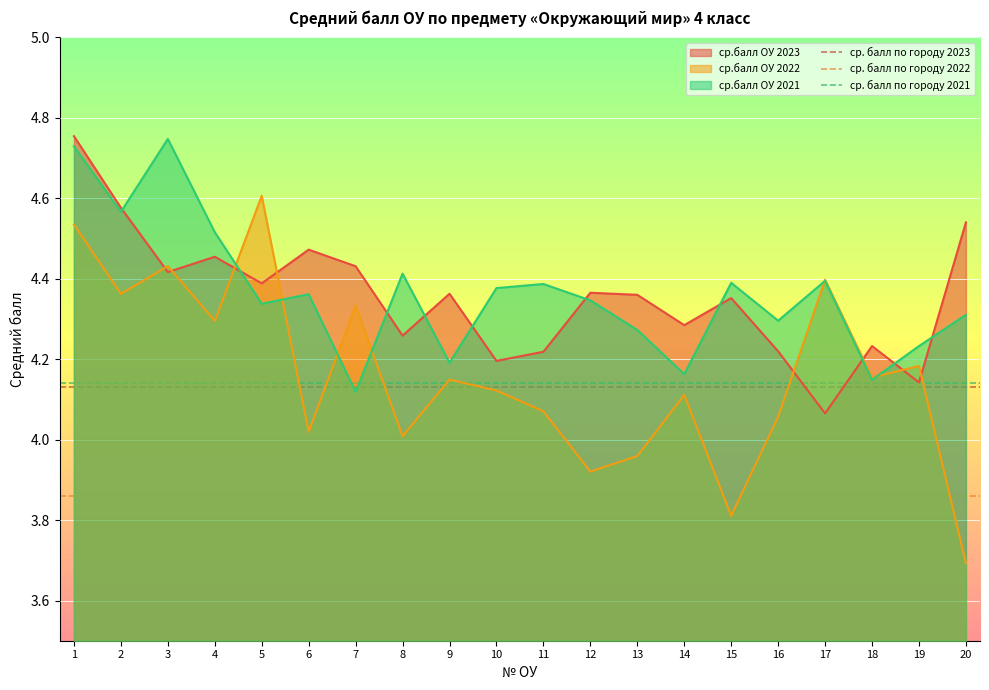

What is the lowest value of the ср.балл ОУ 2022 series?

3.7